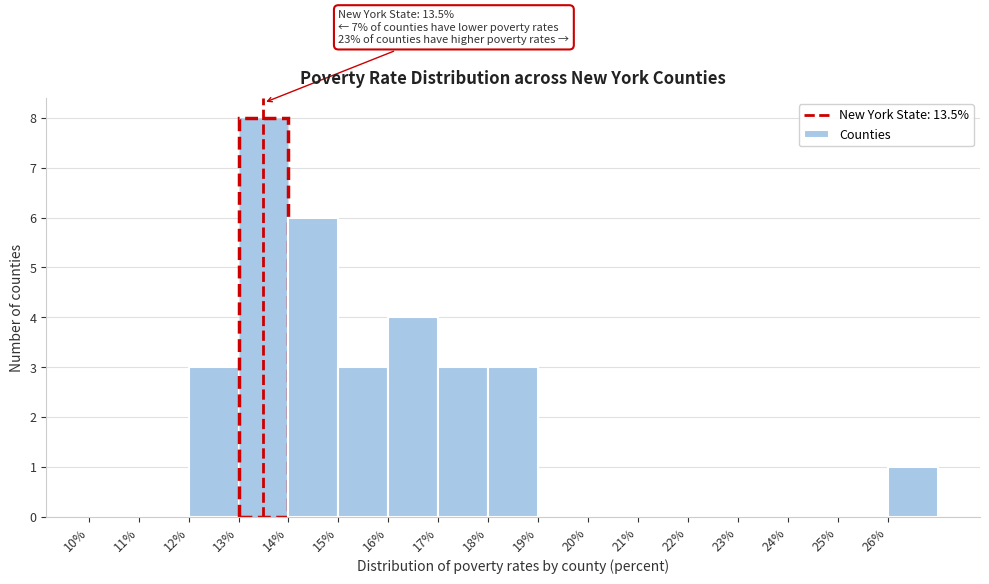

Over which range of the x-axis is the bar tallest?

13 to 14